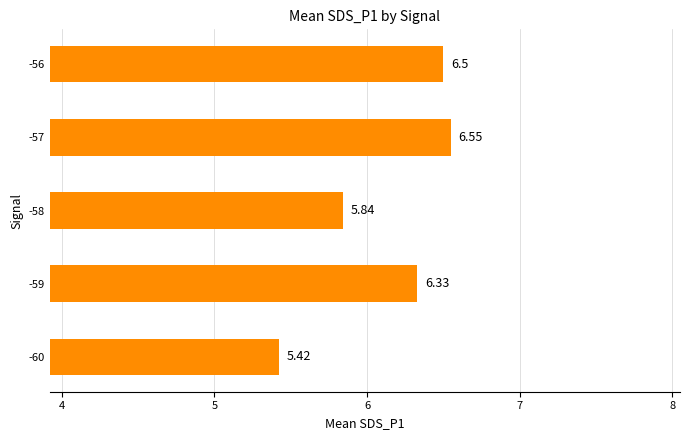

Rank the categories by value from lowest to highest.

-60, -58, -59, -56, -57